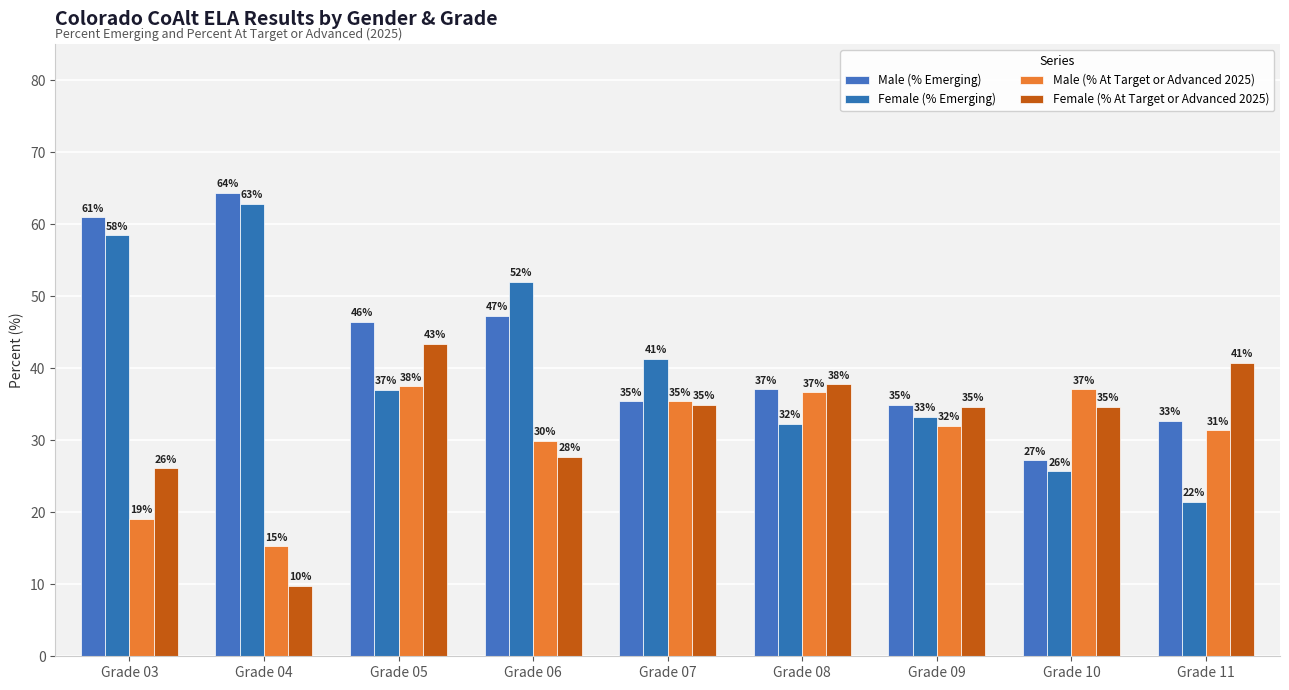

List the series in order of their peak value, highest first.

Male (% Emerging), Female (% Emerging), Female (% At Target or Advanced 2025), Male (% At Target or Advanced 2025)